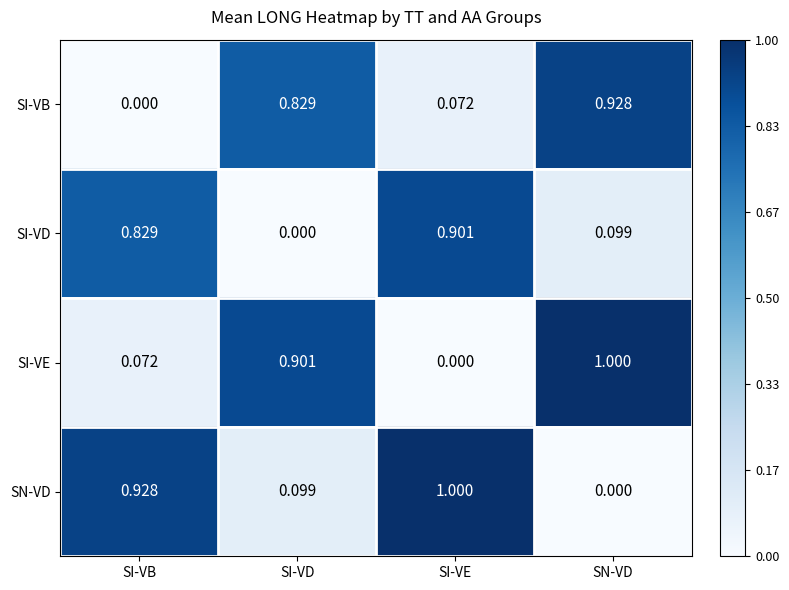

At which category is the sum across all series the highest?

SN-VD